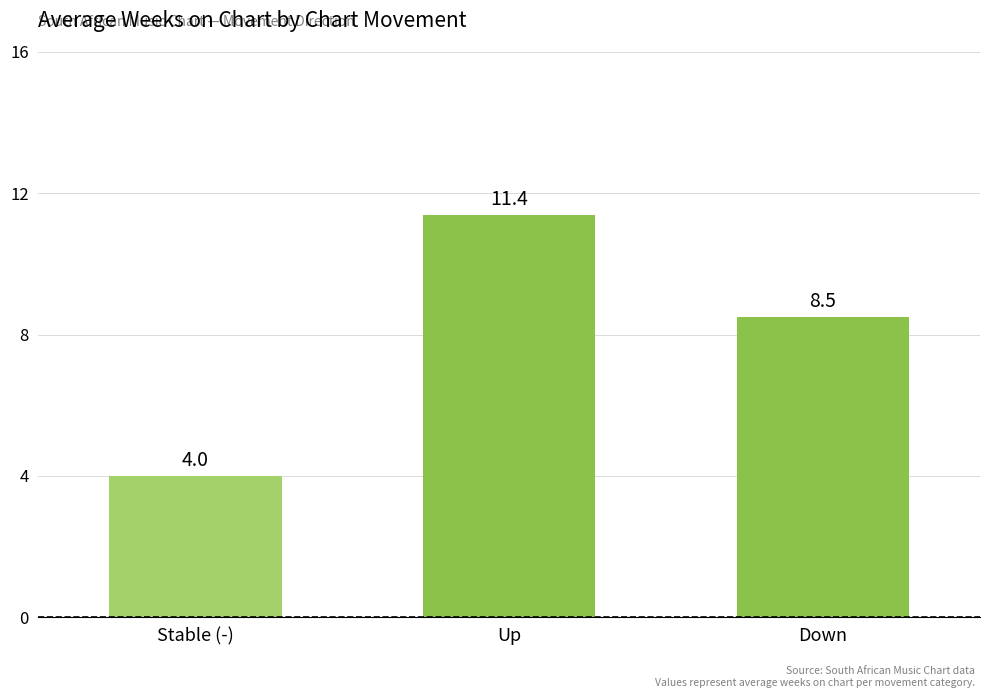

True or false: the data shows 11.4 at Up.

True